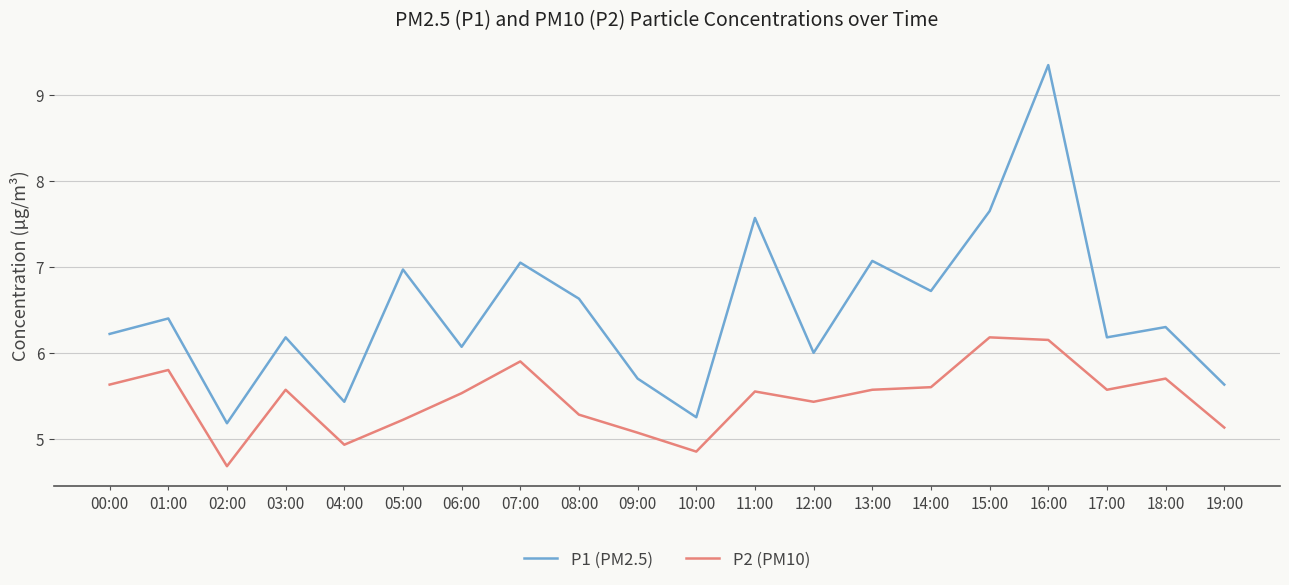

How many lines are shown in the chart?

2